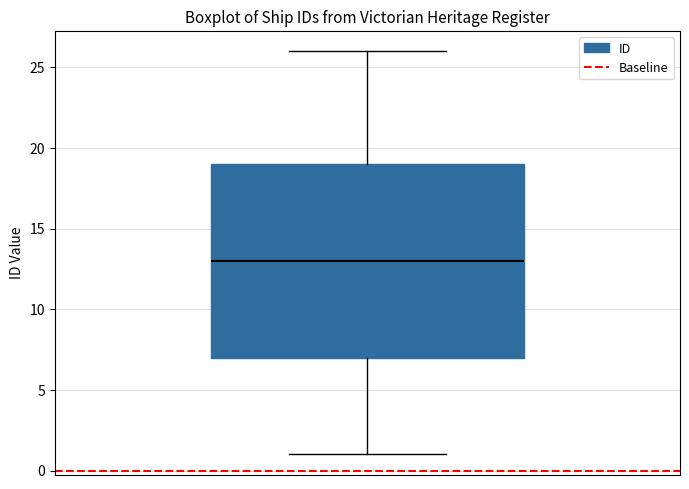

Read this box plot against the y-axis: the position of the median line, the range covered by the box, and the ends of both whiskers. The values are not printed on the chart, so give them approximately, as read against the axis.

median 13, box 7 to 19, whiskers 1 to 26